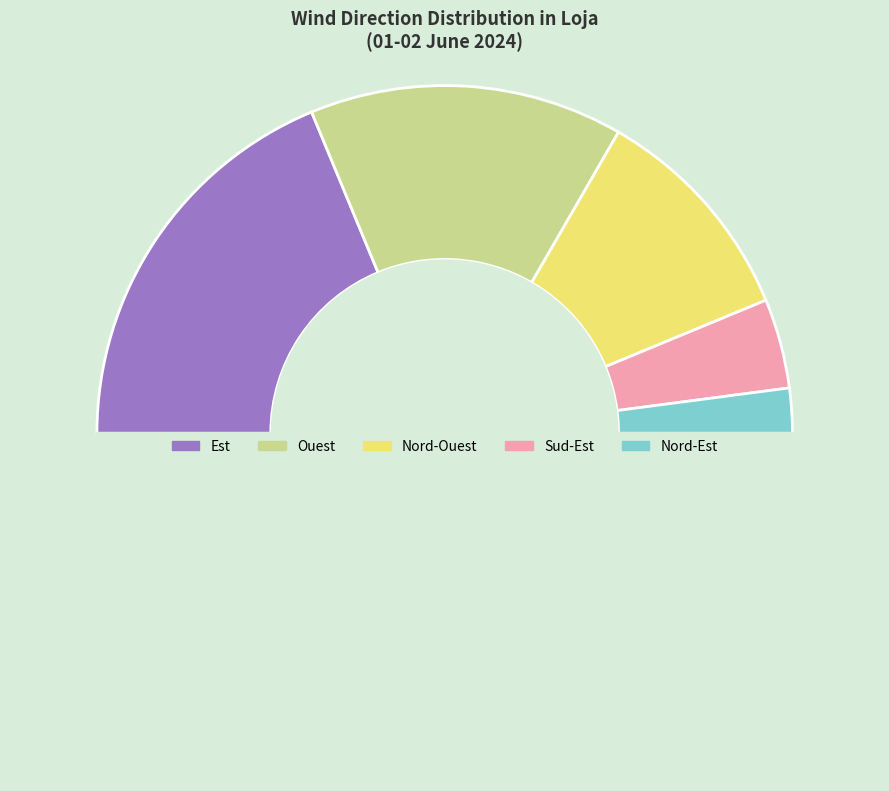

How many segments does this pie chart have?

6